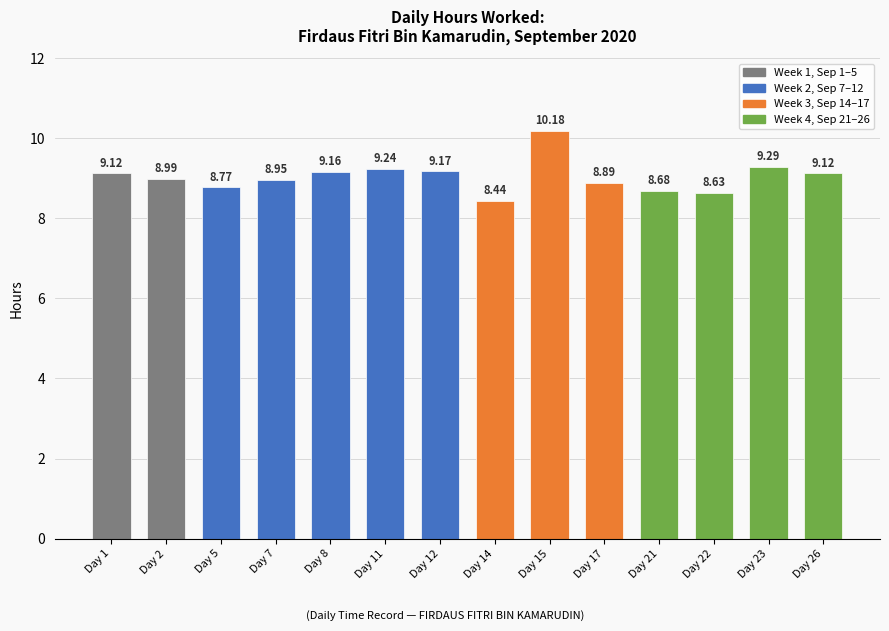

Which category has the highest value across all series?

Day 15